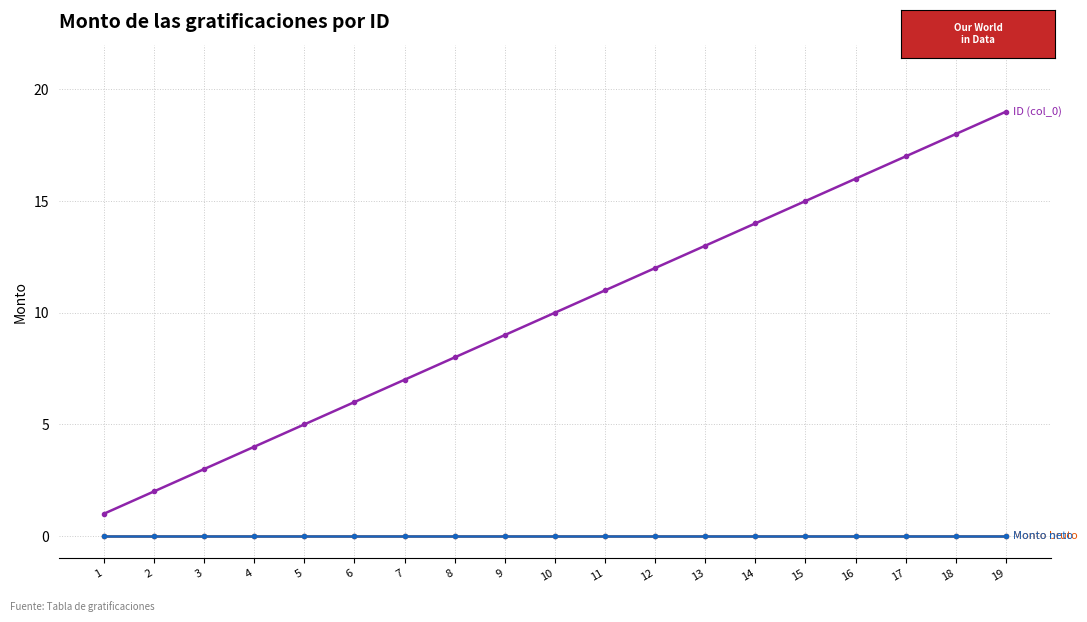

Between 18 and 16, which is larger?

18